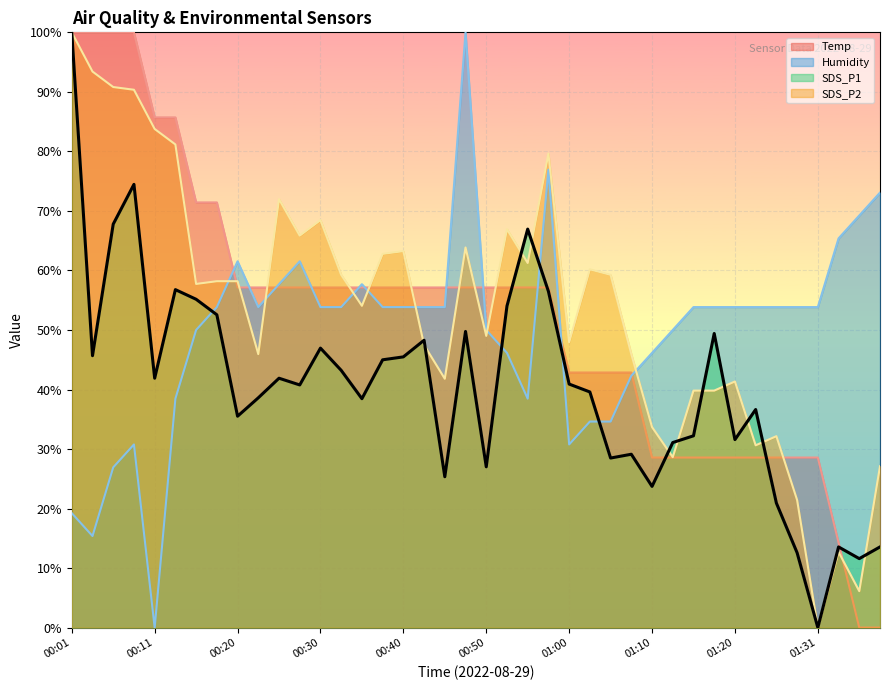

What is the total value across all series at 01:31?

82.4